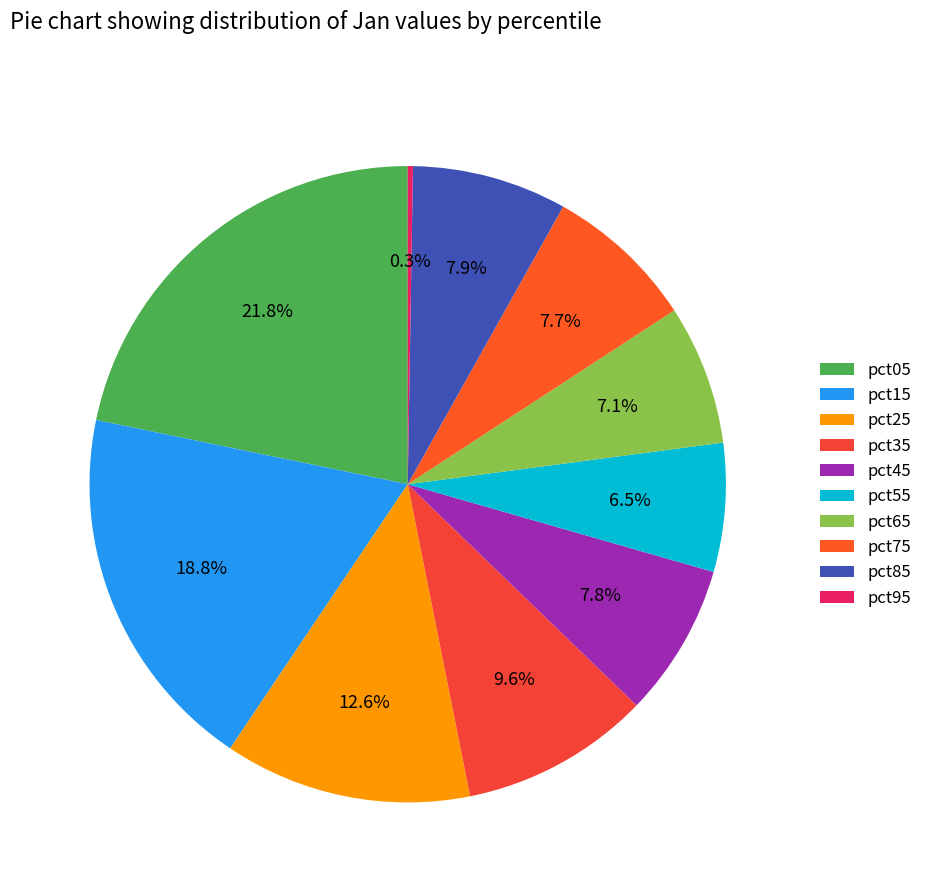

What is the largest slice in the pie chart?

pct05